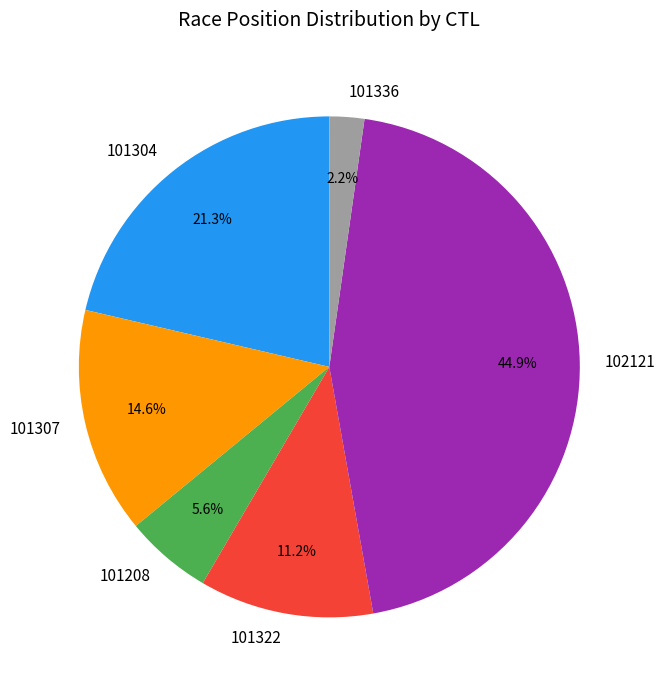

Does any single category account for the majority?

No